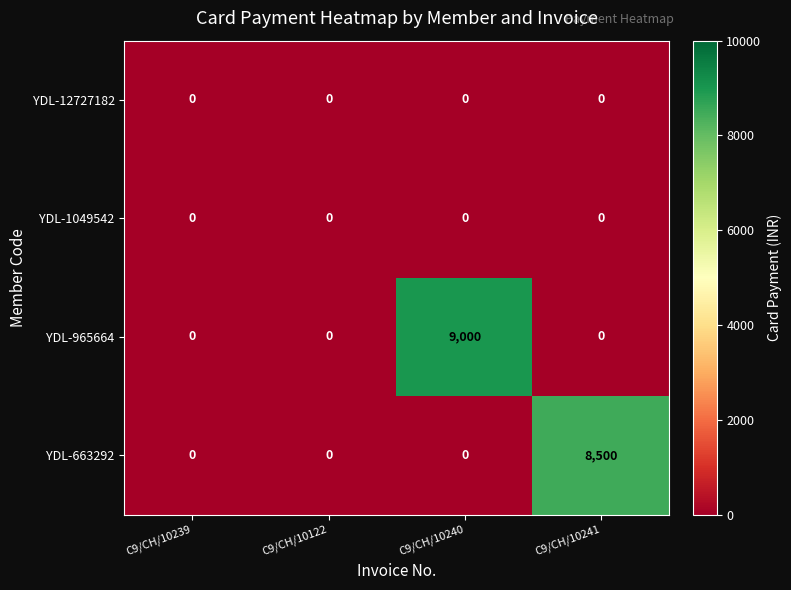

What is the difference between the YDL-965664 values at C9/CH/10241 and C9/CH/10240?

9000